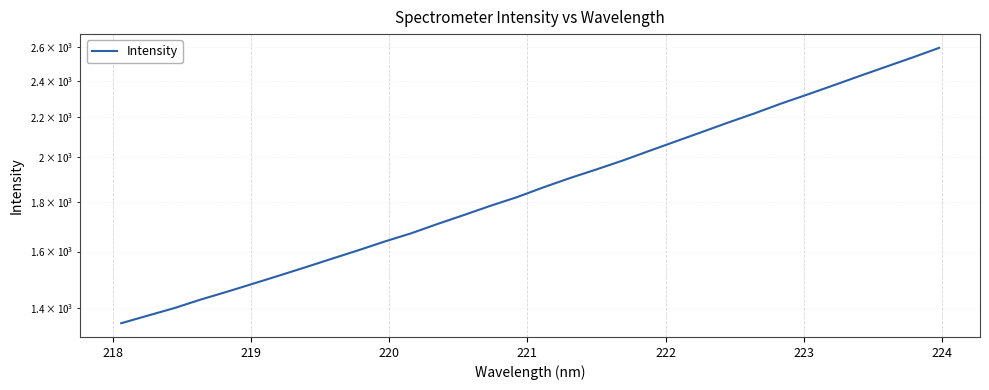

How many values are below 1863?

16